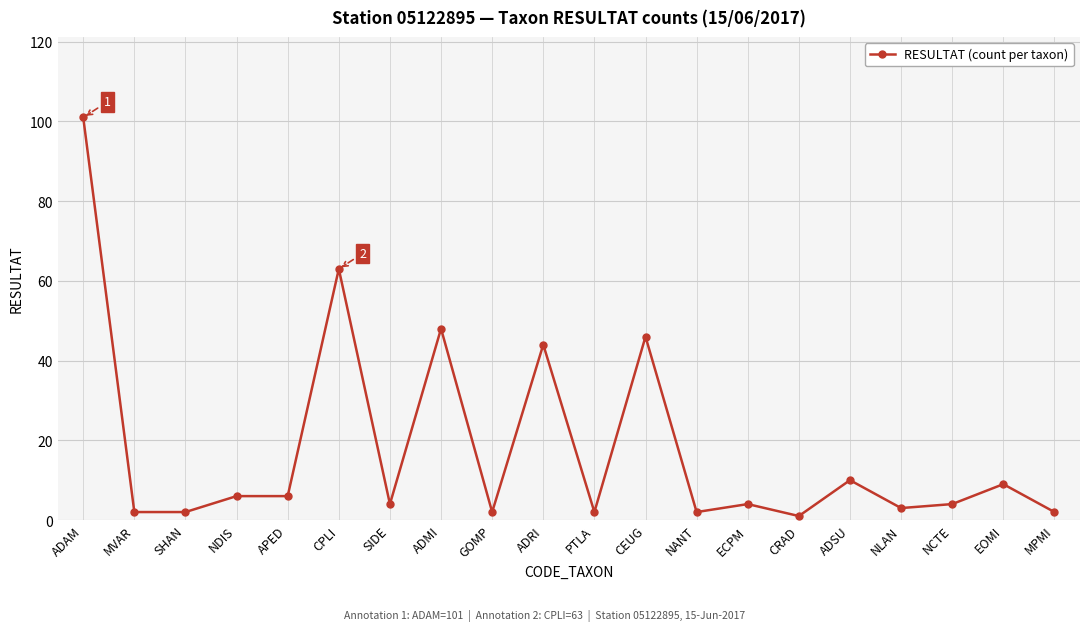

What is the average value?

18